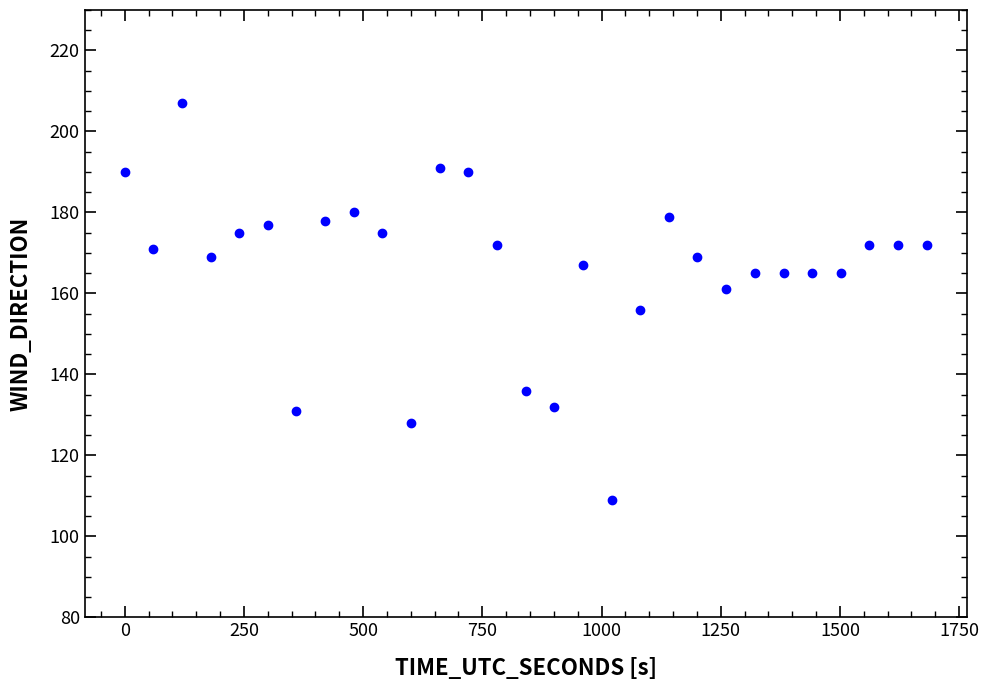

What is the range of Y values (max minus min)?

98